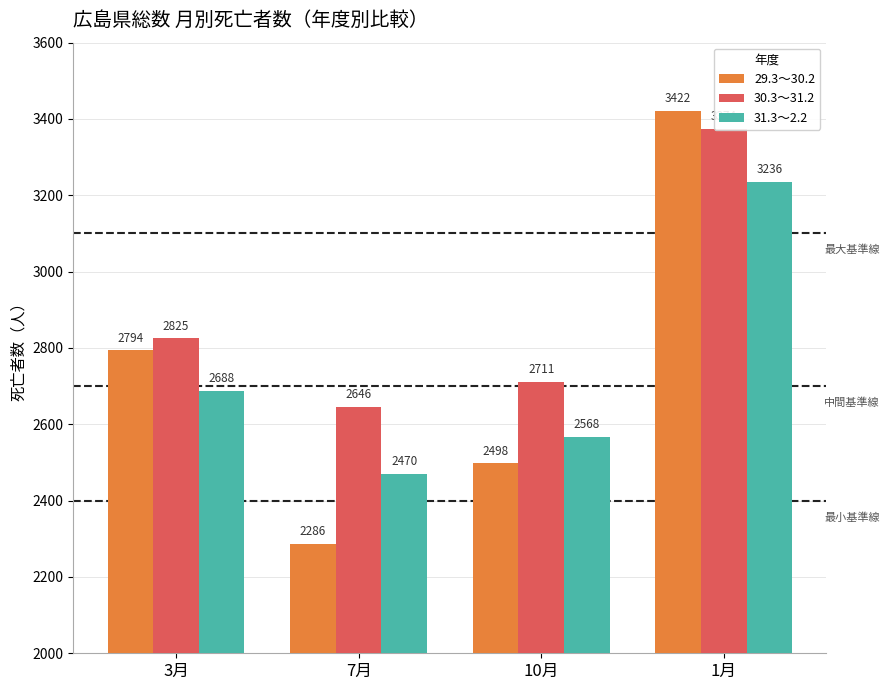

Which series has the largest total across all categories?

30.3～31.2